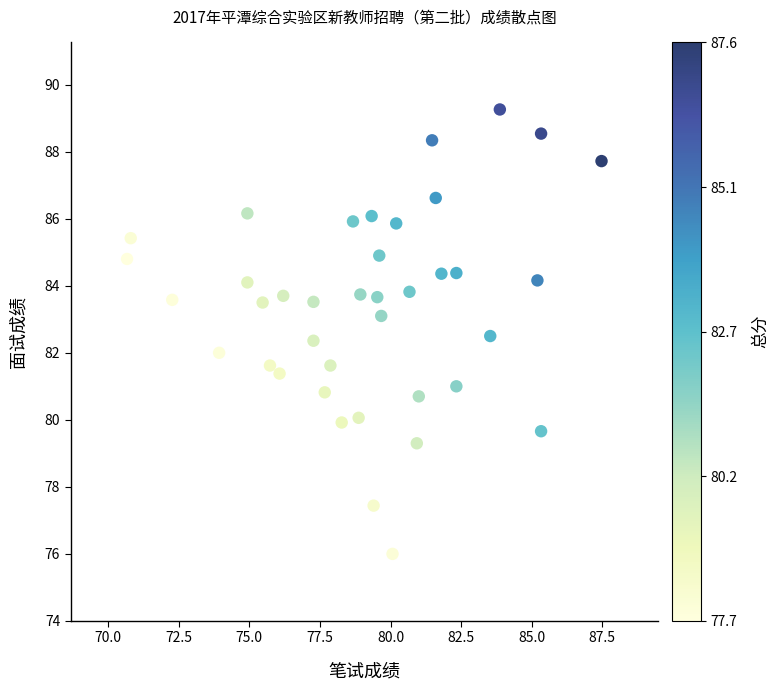

What is the range of X values (max minus min)?

16.8